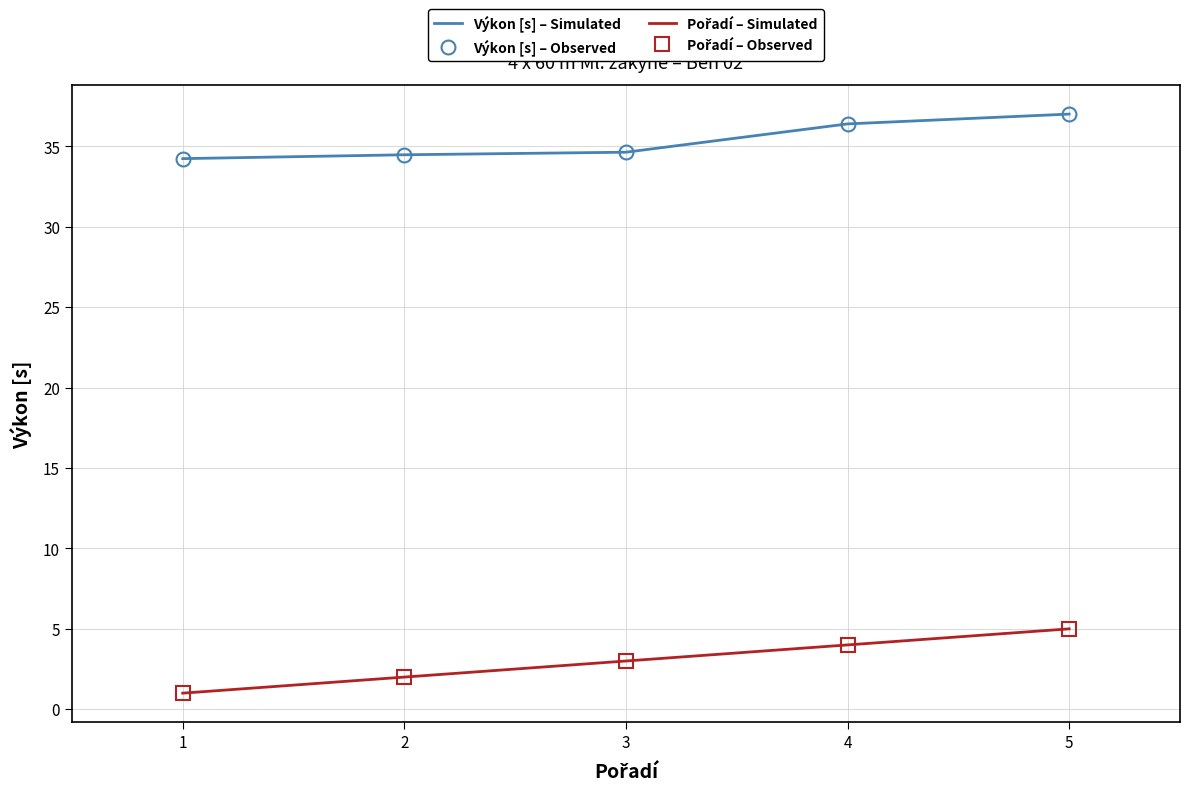

True or false: Pořadí – Simulated has a value of 1.0 at 1.

True